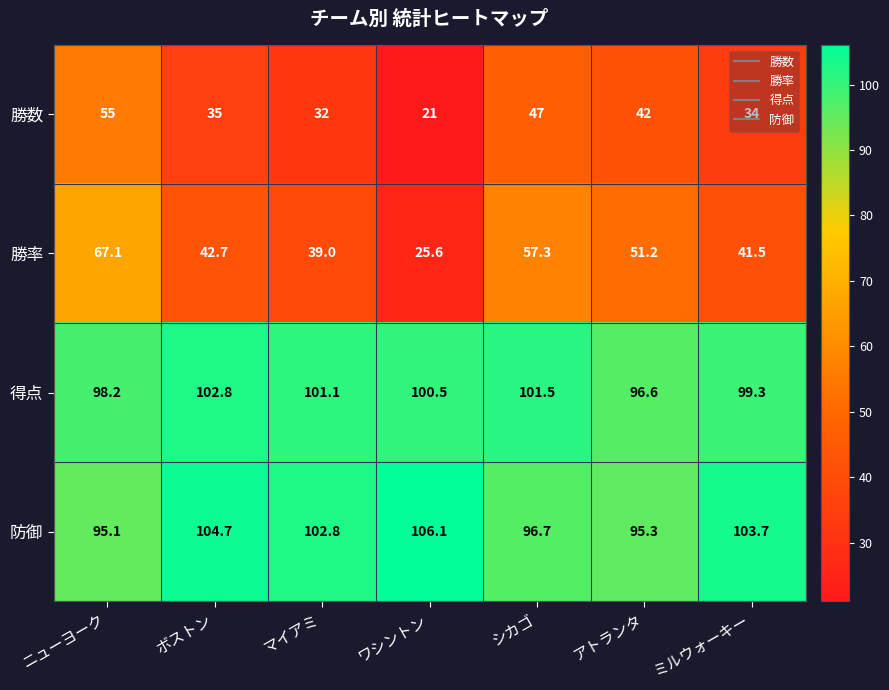

What is the difference between the second highest and second lowest values in the 勝数 series?

15.0